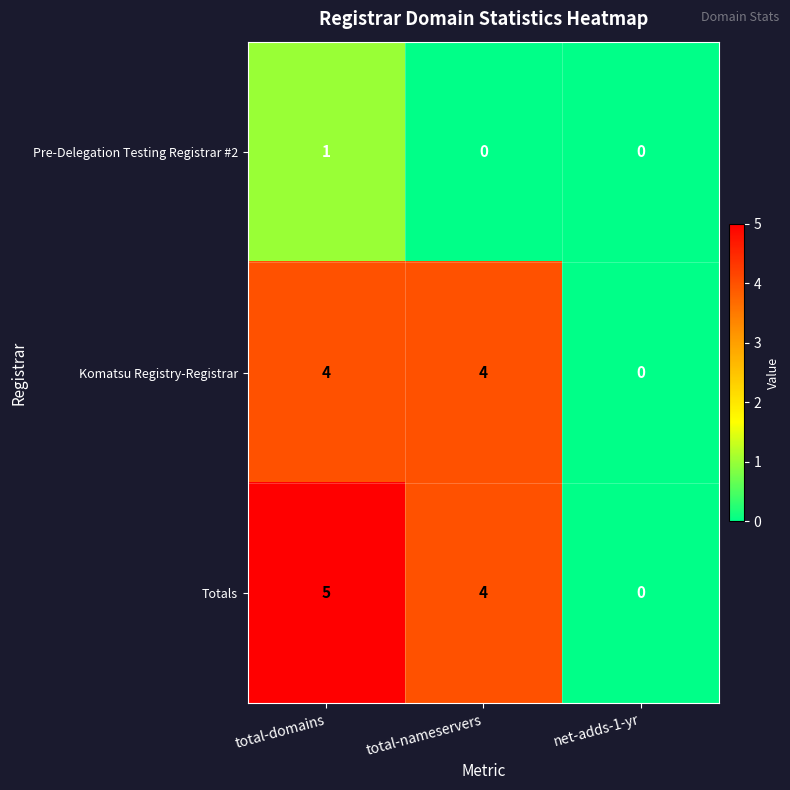

What value does the Komatsu Registry-Registrar series have at total-nameservers?

4